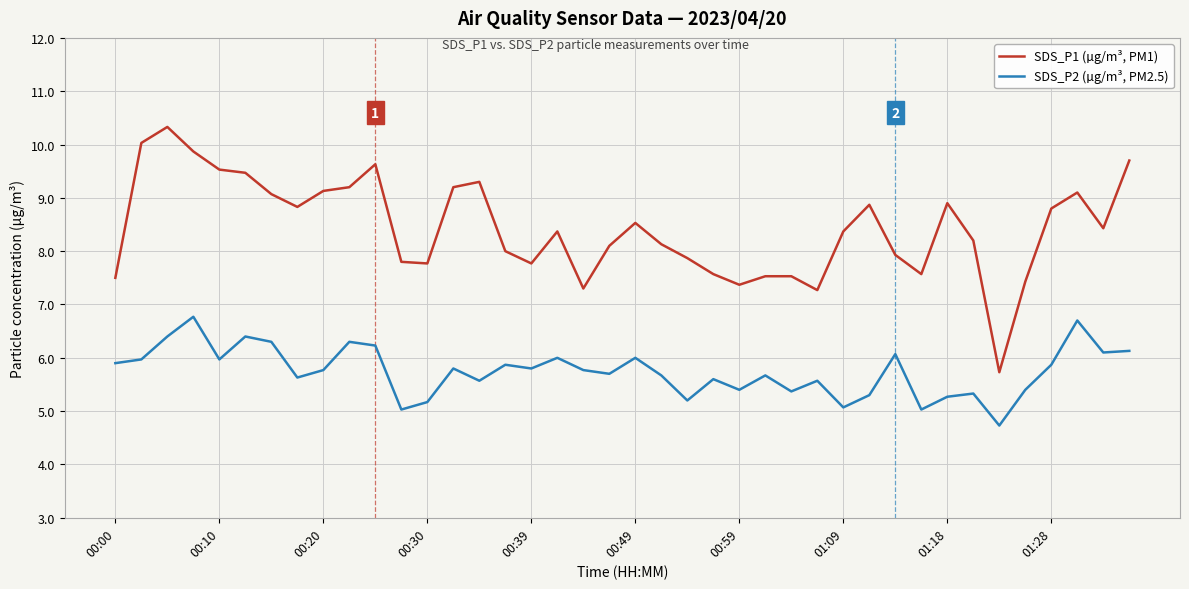

What is the minimum value shown in the chart?

4.7